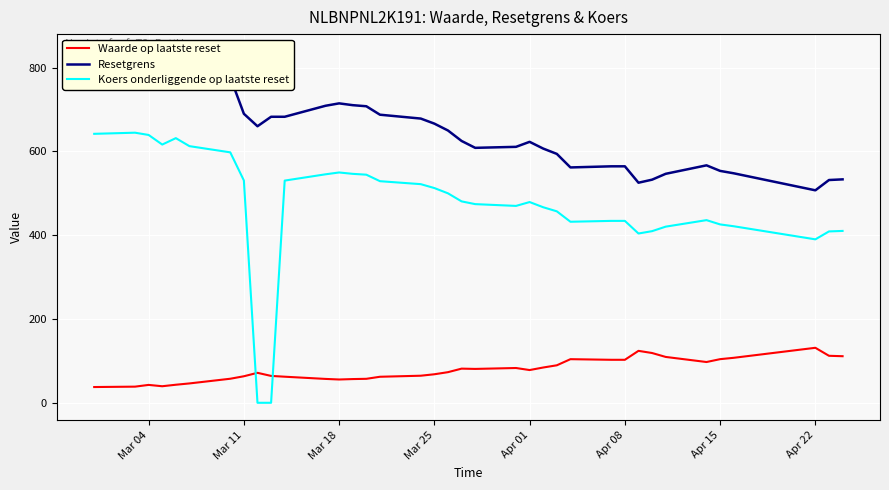

What is the average value of the Koers onderliggende op laatste reset series?

474.2